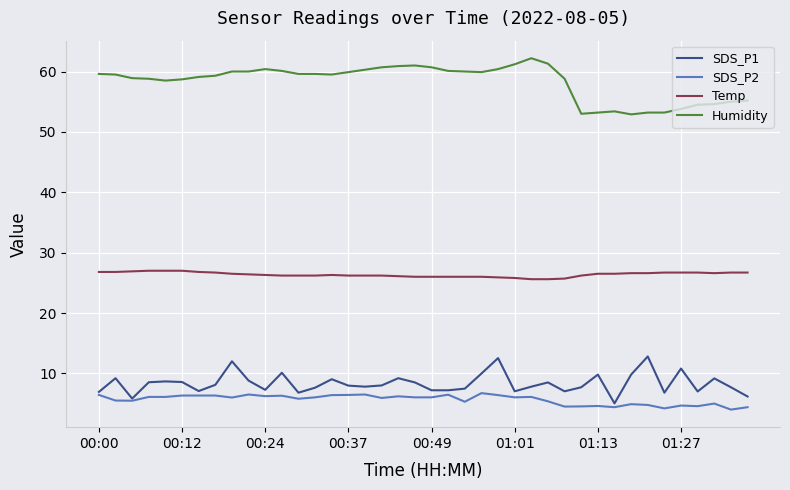

True or false: SDS_P2 and Humidity intersect in this chart.

False